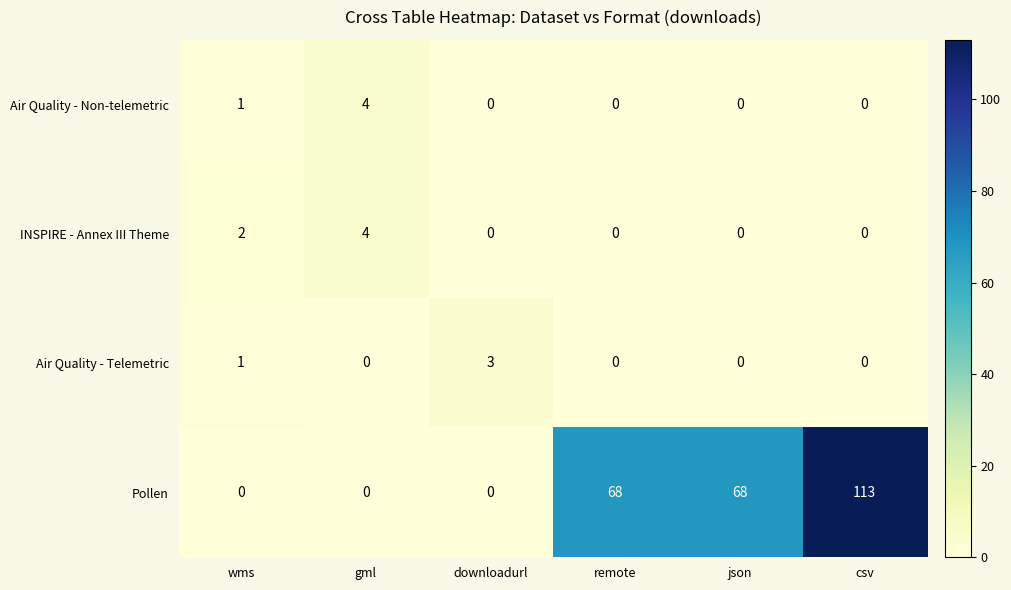

The value of Pollen at wms is 0. True or false?

True